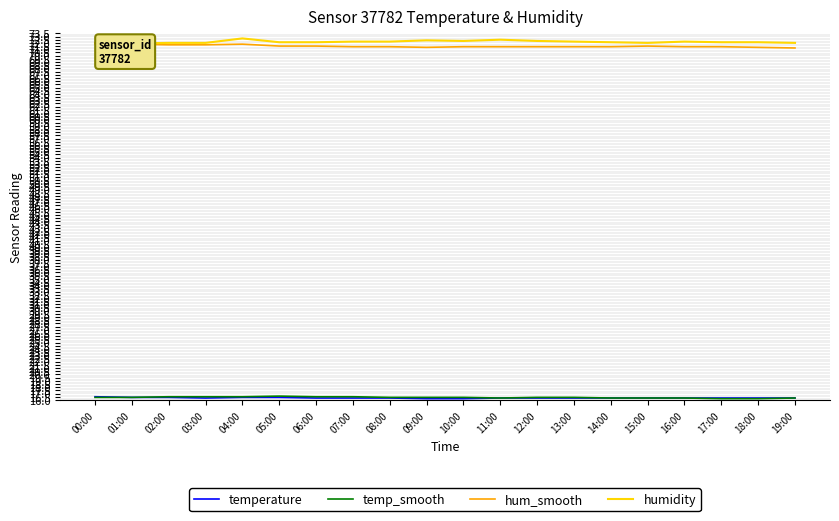

Reading left to right, extract all data points from this chart.

temperature: 16.5	16.4	16.4	16.3	16.4	16.4	16.3	16.3	16.3	16.2	16.2	16.3	16.3	16.3	16.3	16.3	16.3	16.3	16.3	16.3
temp_smooth: 16.4	16.4	16.5	16.5	16.5	16.6	16.5	16.5	16.4	16.4	16.4	16.3	16.4	16.4	16.3	16.3	16.3	16.2	16.2	16.3
hum_smooth: 72.0	71.8	71.7	71.7	71.8	71.5	71.5	71.4	71.4	71.3	71.4	71.4	71.4	71.4	71.4	71.5	71.4	71.4	71.3	71.2
humidity: 71.9	71.9	72.0	72.0	72.7	72.1	72.1	72.2	72.2	72.4	72.3	72.5	72.3	72.2	72.1	72.0	72.2	72.1	72.1	72.0